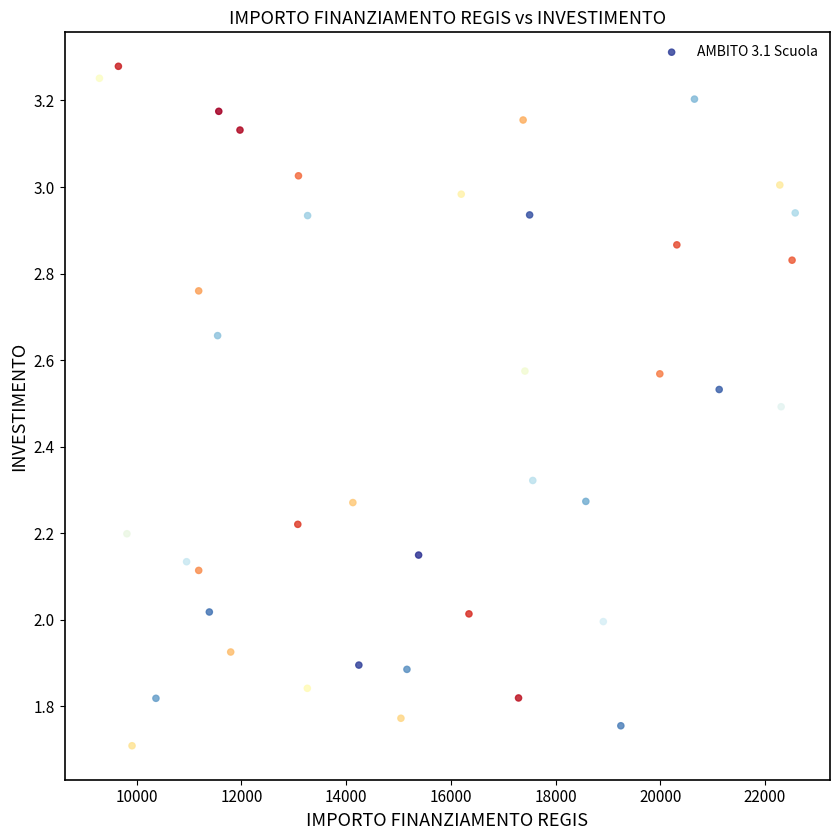

What is the range of Y values (max minus min)?

1.6